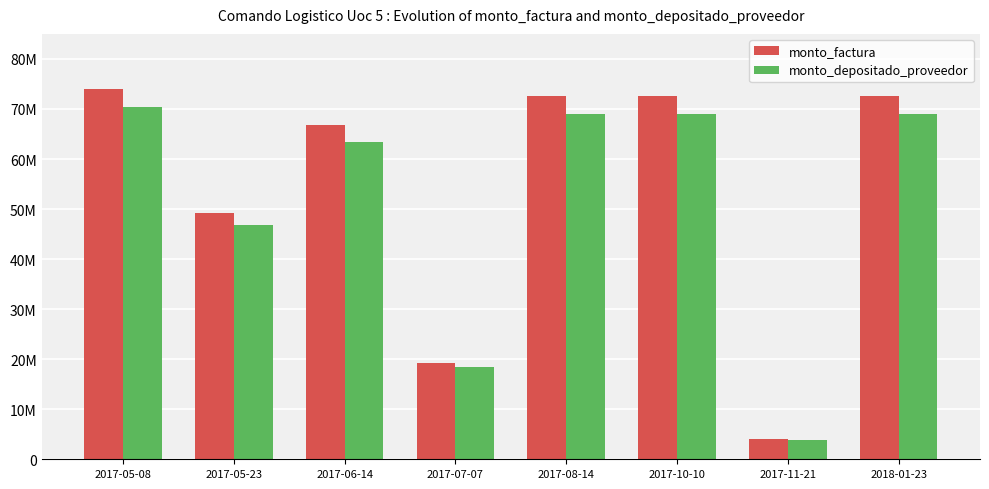

At which label does monto_depositado_proveedor reach its minimum?

2017-11-21